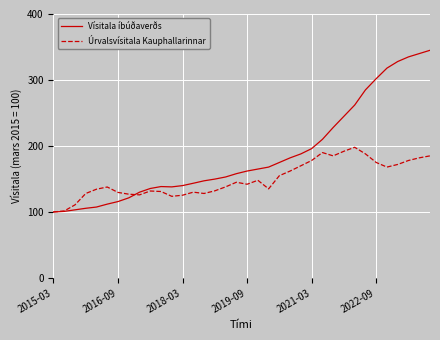

List the series in order of their overall mean, highest first.

Vísitala íbúðaverðs, Úrvalsvísitala Kauphallarinnar